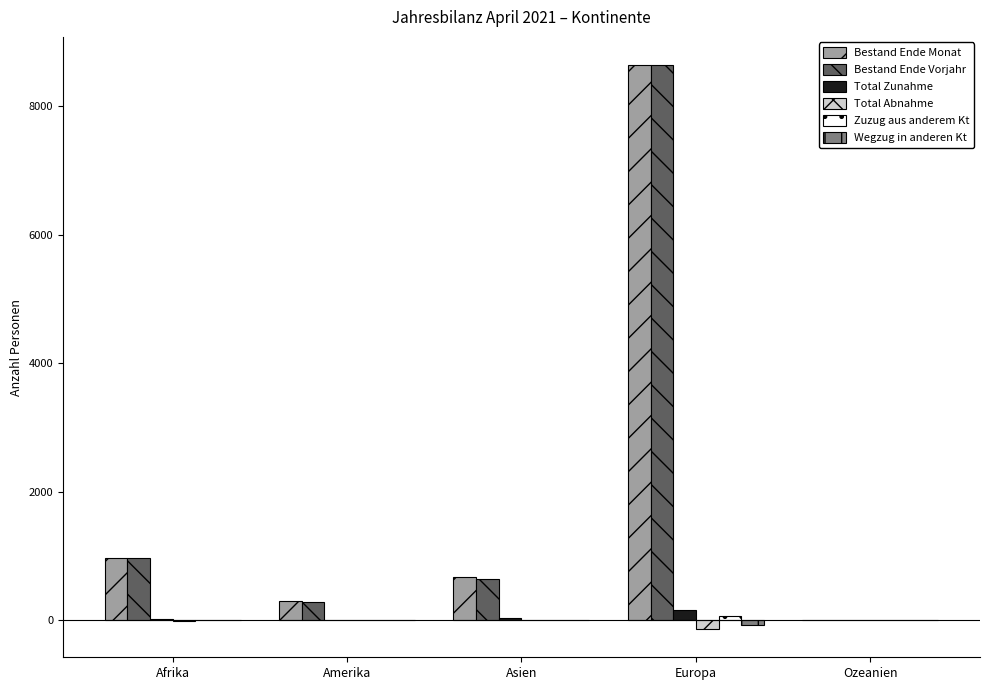

Where is Bestand Ende Monat nearest to the value 4317?

Afrika